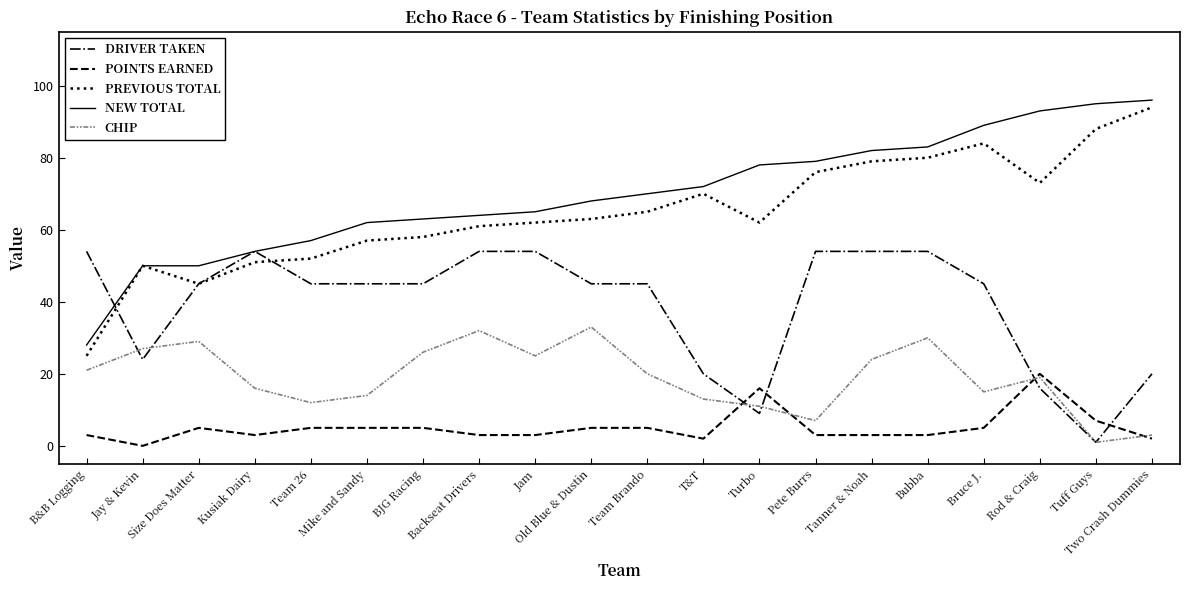

Reading right to left, list all the values displayed in this chart.

DRIVER TAKEN: 20	1	16	45	54	54	54	9	20	45	45	54	54	45	45	45	54	45	24	54
POINTS EARNED: 2	7	20	5	3	3	3	16	2	5	5	3	3	5	5	5	3	5	0	3
PREVIOUS TOTAL: 94	88	73	84	80	79	76	62	70	65	63	62	61	58	57	52	51	45	50	25
NEW TOTAL: 96	95	93	89	83	82	79	78	72	70	68	65	64	63	62	57	54	50	50	28
CHIP: 3	1	19	15	30	24	7	11	13	20	33	25	32	26	14	12	16	29	27	21